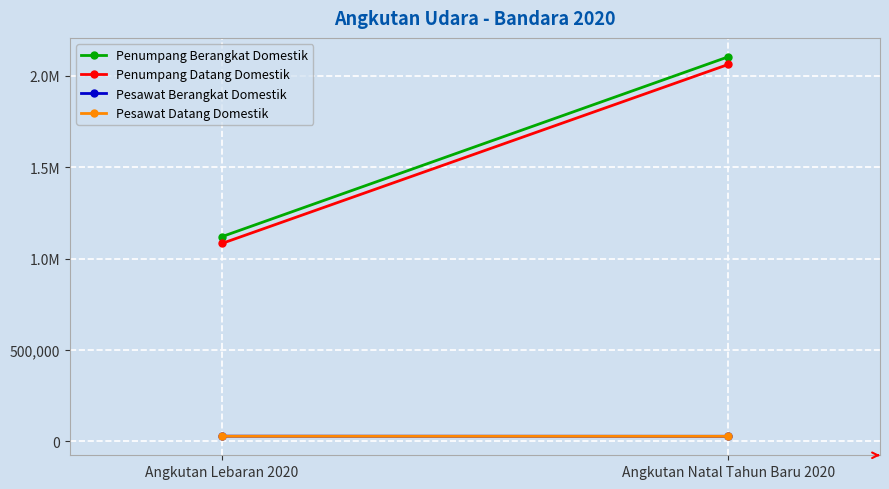

Is it true that Penumpang Datang Domestik equals 1082815 at Angkutan Lebaran 2020?

True